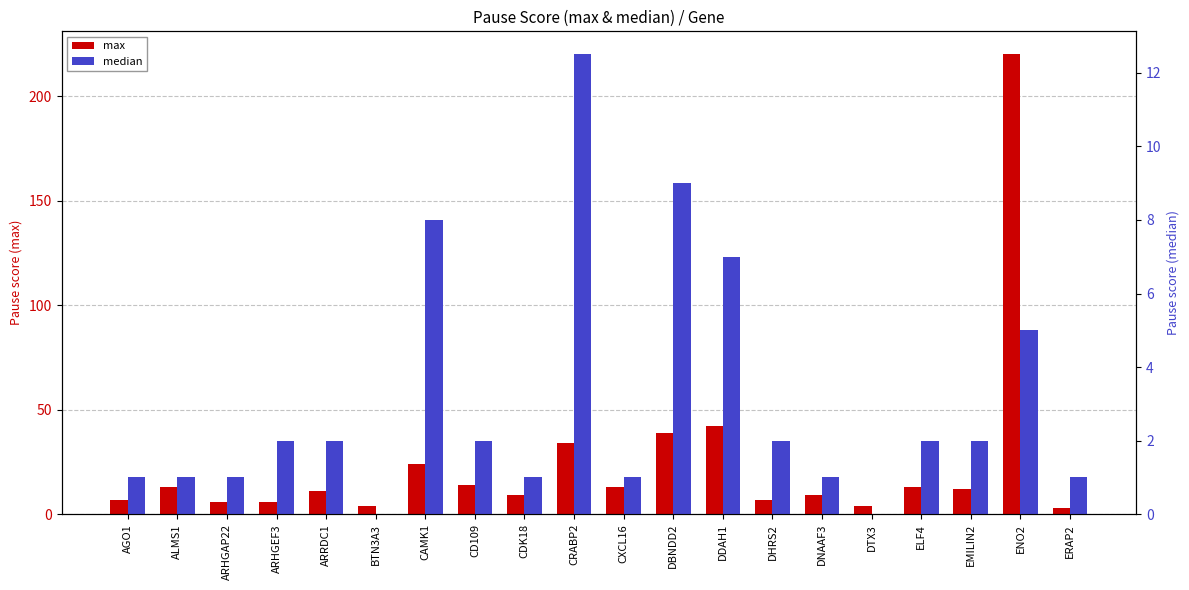

Which category has the highest value in the max series?

ENO2